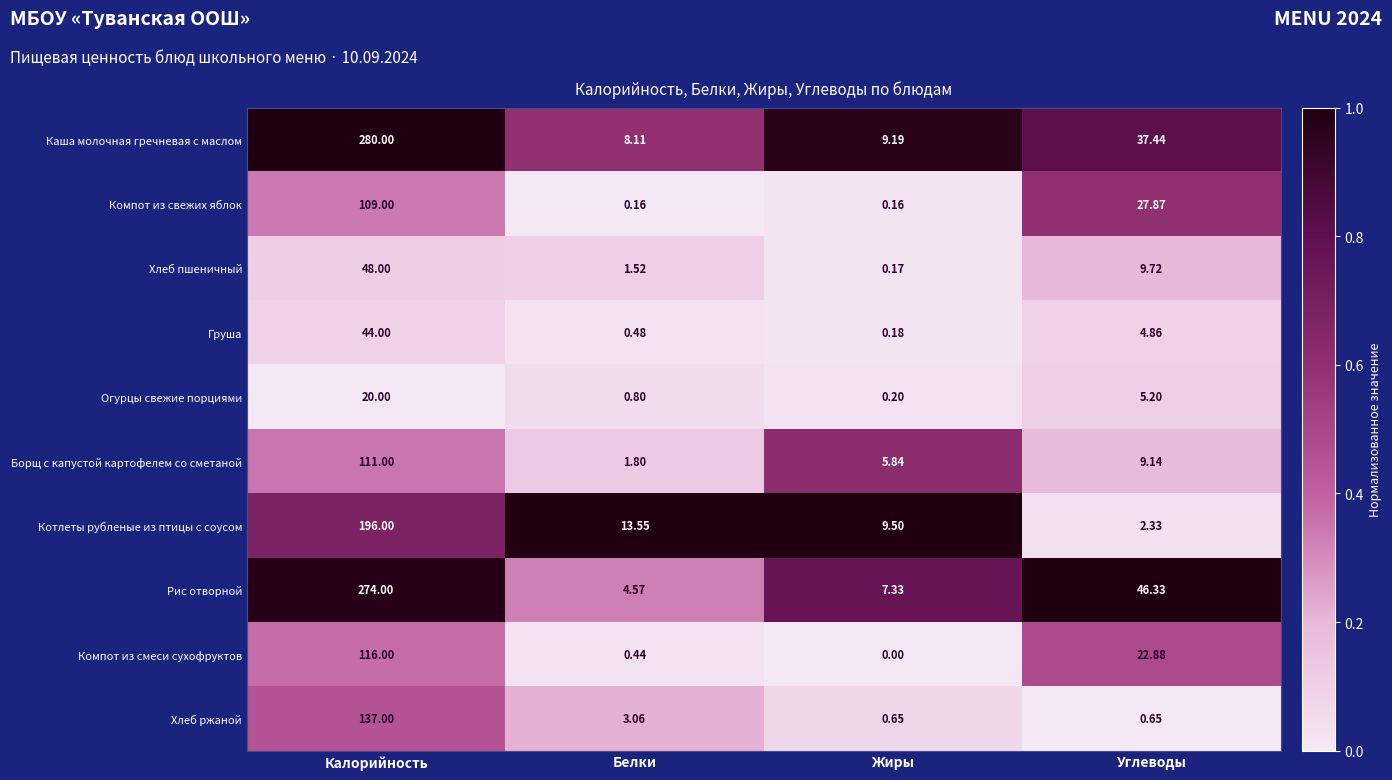

Which category has the highest value across all series?

Калорийность